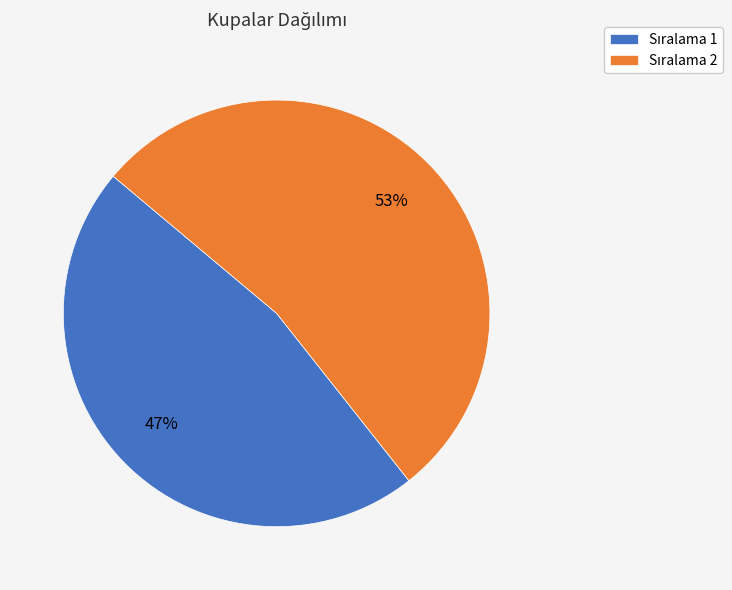

To the nearest percent, what is the difference between the largest and smallest slice percentages?

6%